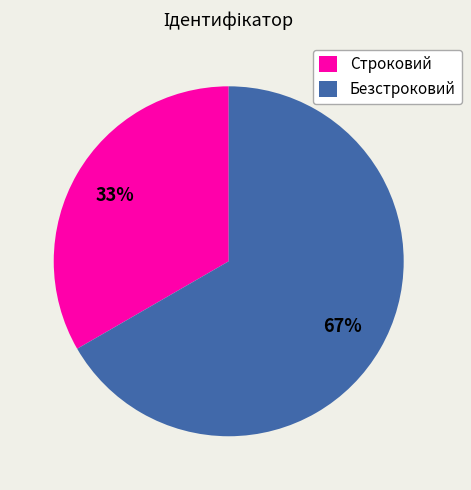

Which slice is the largest?

Безстроковий